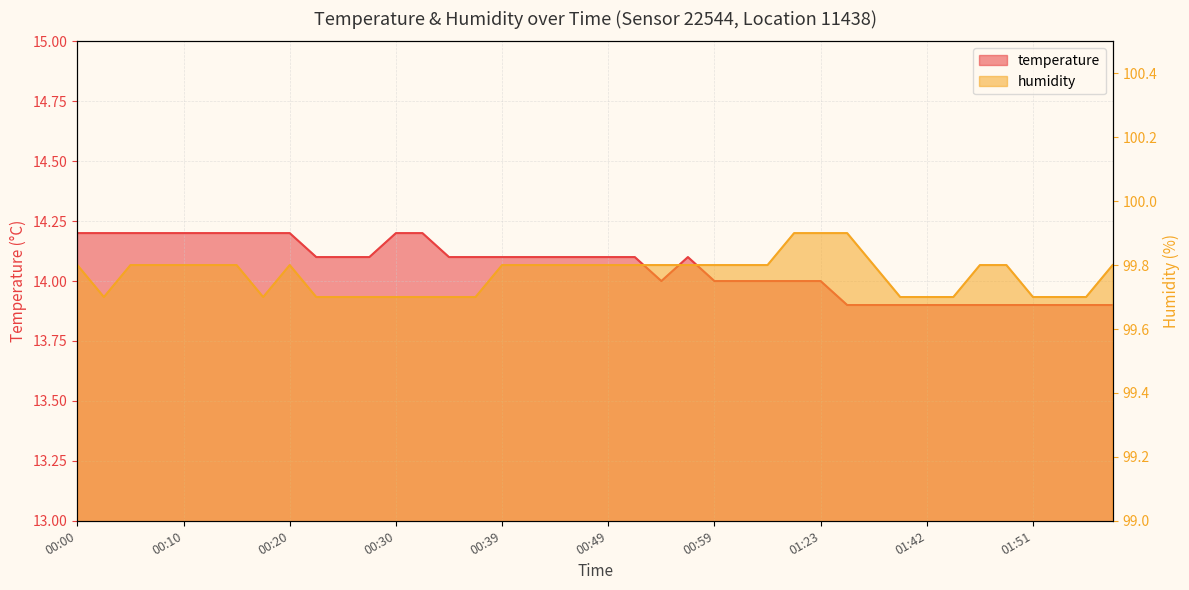

Count the temperature values in the range 13 to 14.

17